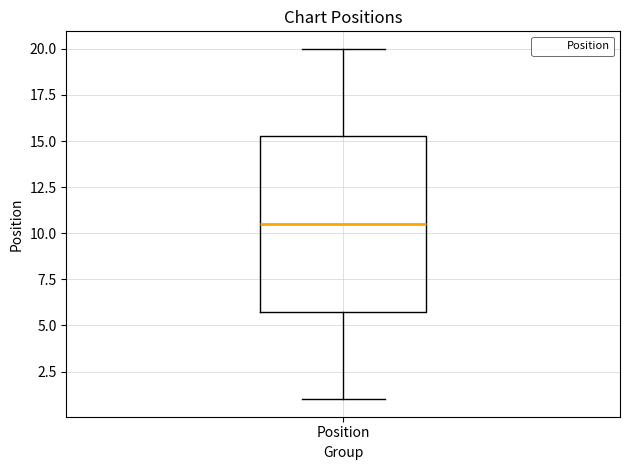

Read this box plot against the y-axis: the position of the median line, the range covered by the box, and the ends of both whiskers. The values are not printed on the chart, so give them approximately, as read against the axis.

median 10.5, box 6.0 to 15.5, whiskers 1.0 to 20.0